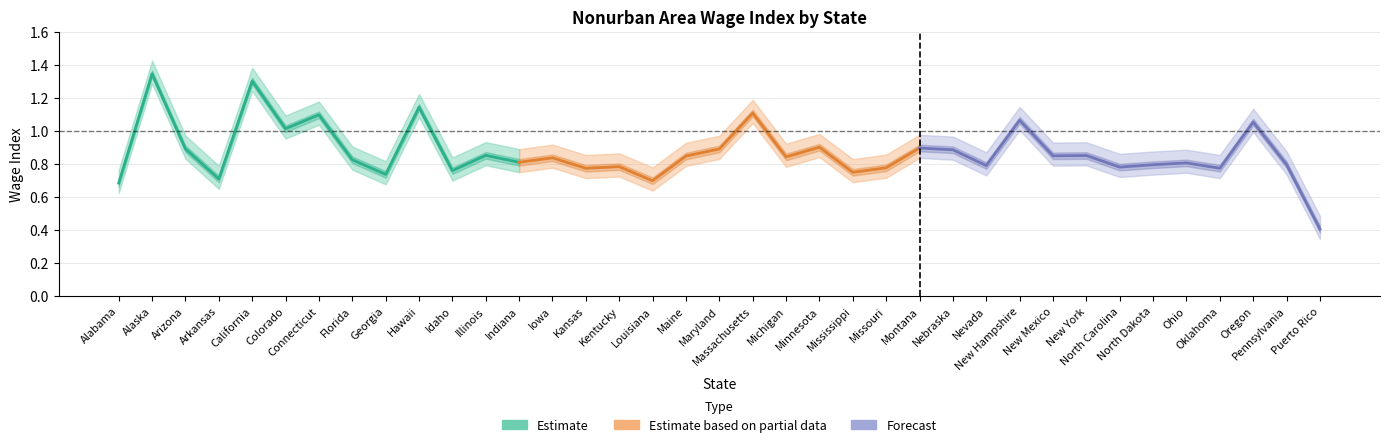

Which series has the largest total across all categories?

Estimate